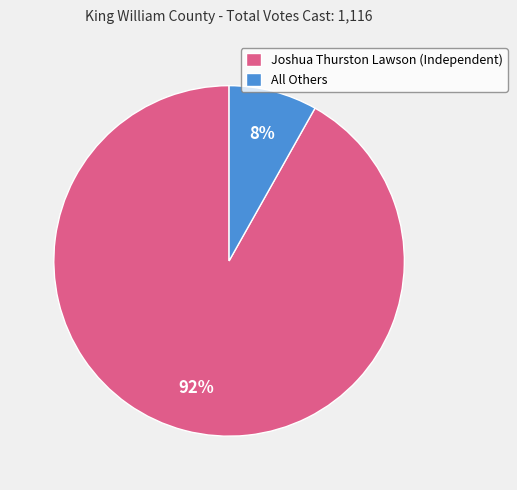

Do All Others and Joshua Thurston Lawson (Independent) together represent more than half of the pie?

Yes